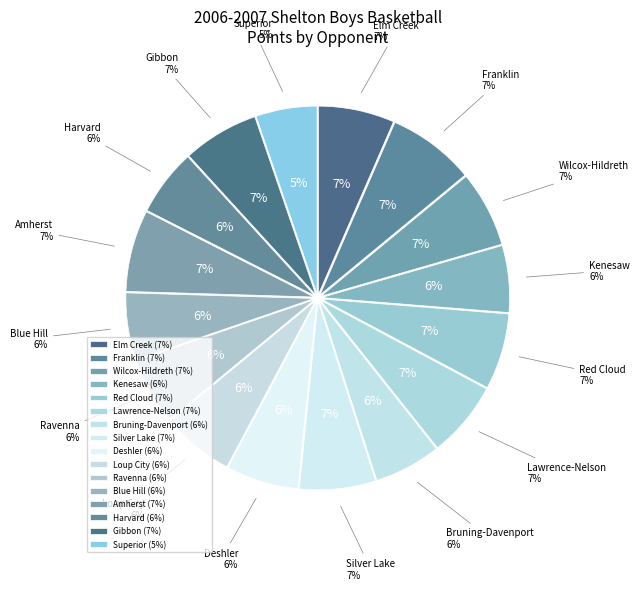

Rank the categories by value from lowest to highest.

Superior, Kenesaw, Bruning-Davenport, Ravenna, Blue Hill, Harvard, Deshler, Loup City, Elm Creek, Wilcox-Hildreth, Red Cloud, Lawrence-Nelson, Silver Lake, Gibbon, Amherst, Franklin